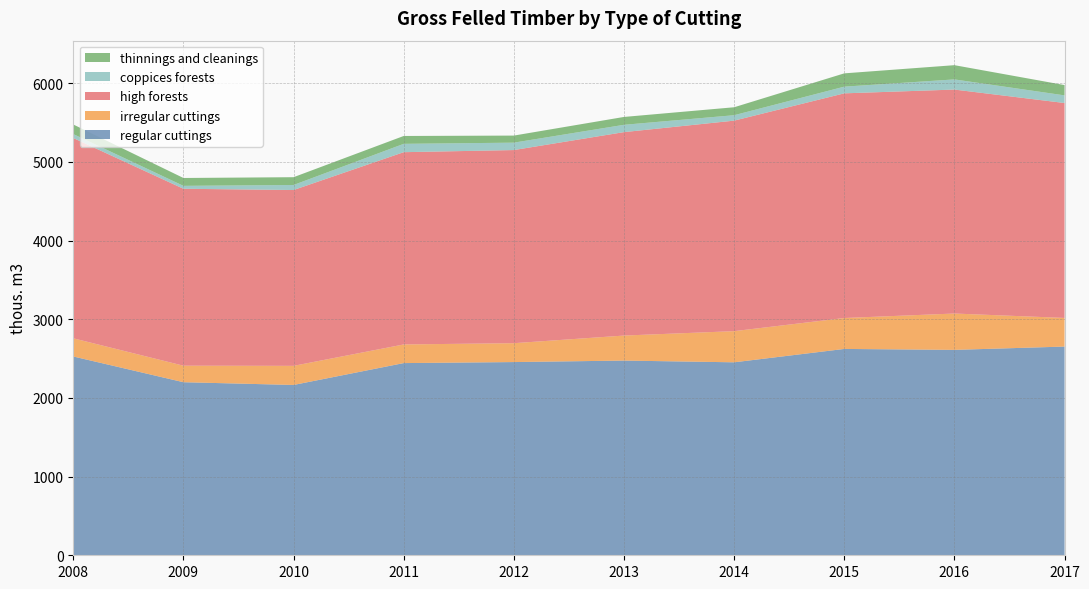

Reading right to left, what are all the values shown in this chart?

regular cuttings: 2017=2653	2016=2611	2015=2623	2014=2453	2013=2475	2012=2456	2011=2443	2010=2165	2009=2200	2008=2527
irregular cuttings: 2017=364	2016=462	2015=393	2014=396	2013=318	2012=240	2011=237	2010=243	2009=210	2008=231
high forests: 2017=2732	2016=2847	2015=2856	2014=2676	2013=2586	2012=2455	2011=2444	2010=2235	2009=2249	2008=2546
coppices forests: 2017=97	2016=129	2015=85	2014=69	2013=93	2012=94	2011=106	2010=64	2009=37	2008=50
thinnings and cleanings: 2017=131	2016=181	2015=169	2014=101	2013=100	2012=90	2011=100	2010=99	2009=100	2008=122